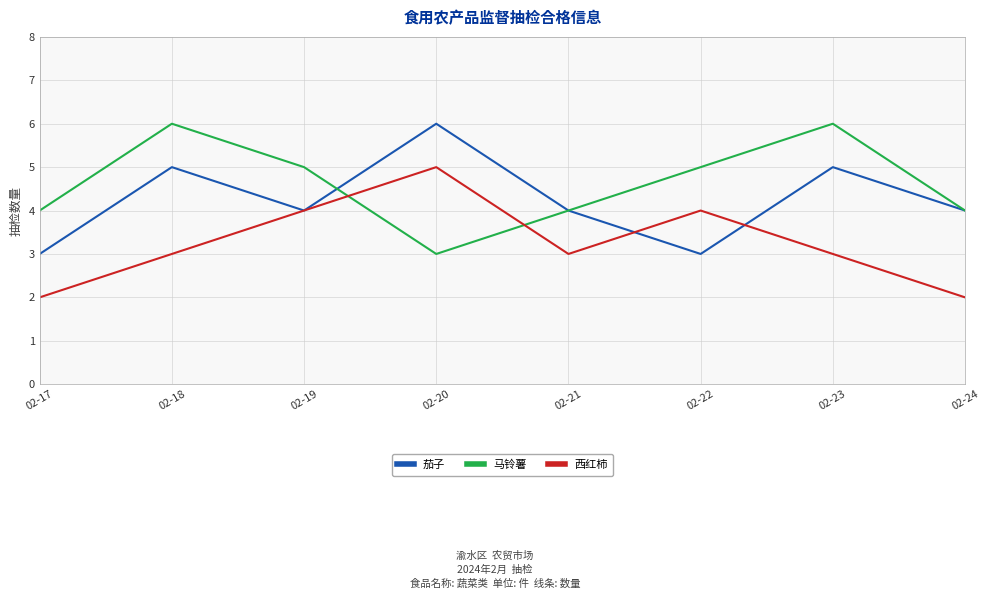

What is the difference between the 西红柿 values at 02-23 and 02-20?

2